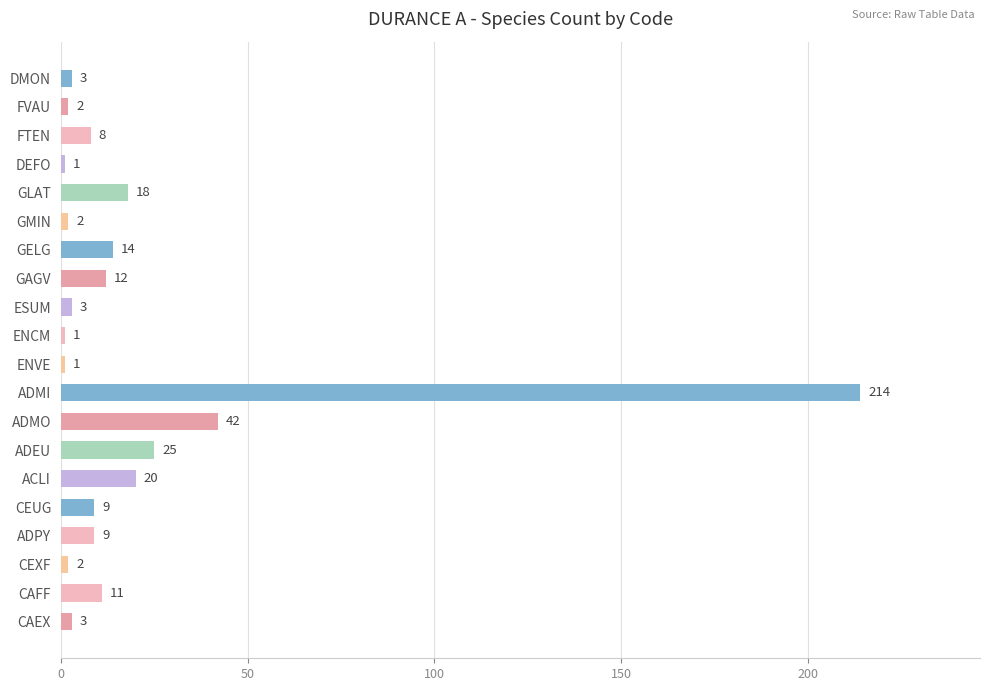

Is it true that the value at ADEU is 11?

False